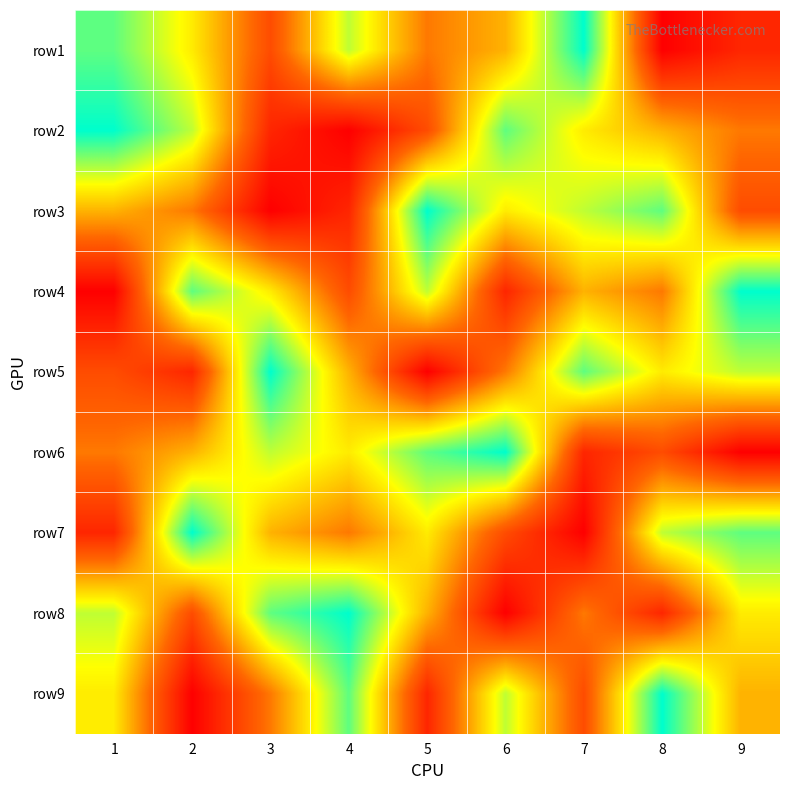

Reading left to right, what are all the values shown in this chart?

row1: 1=8	2=6	3=3	4=7	5=4	6=5	7=9	8=1	9=2
row2: 1=9	2=7	3=2	4=1	5=3	6=8	7=6	8=5	9=4
row3: 1=5	2=4	3=1	4=2	5=9	6=6	7=7	8=8	9=3
row4: 1=1	2=8	3=6	4=3	5=7	6=2	7=5	8=4	9=9
row5: 1=3	2=2	3=9	4=5	5=1	6=4	7=8	8=6	9=7
row6: 1=4	2=5	3=7	4=6	5=8	6=9	7=2	8=3	9=1
row7: 1=2	2=9	3=5	4=4	5=6	6=3	7=1	8=7	9=8
row8: 1=7	2=3	3=8	4=9	5=5	6=1	7=4	8=2	9=6
row9: 1=6	2=1	3=4	4=8	5=2	6=7	7=3	8=9	9=5